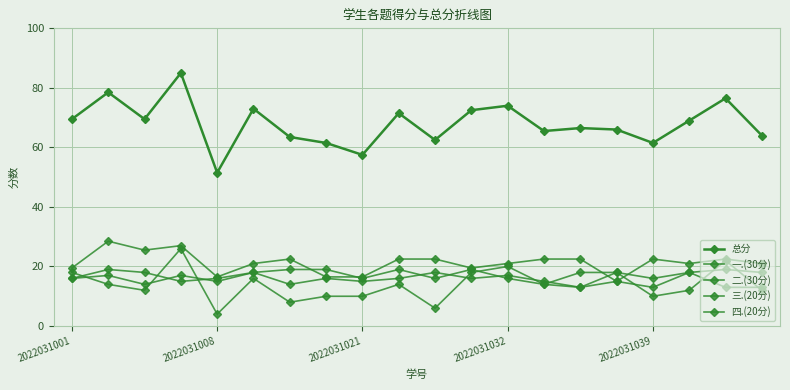

How many data points does each series have?

20